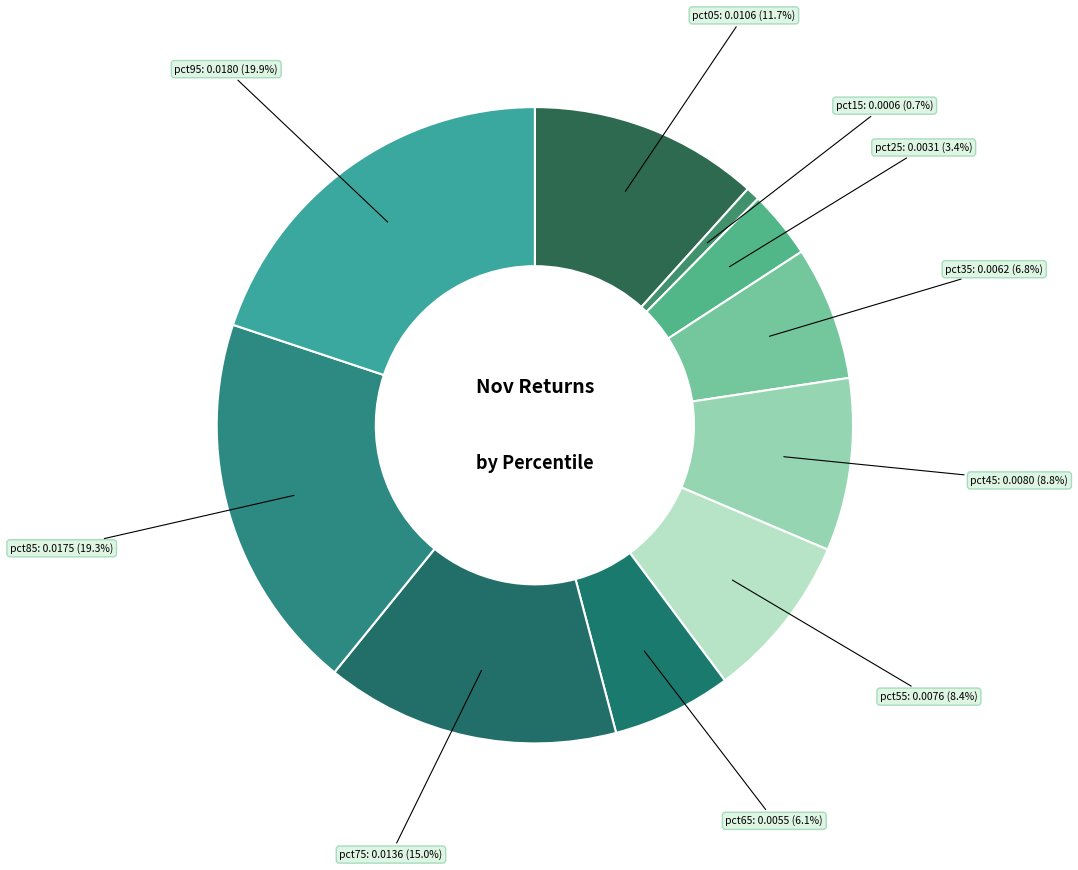

How many segments does this pie chart have?

10